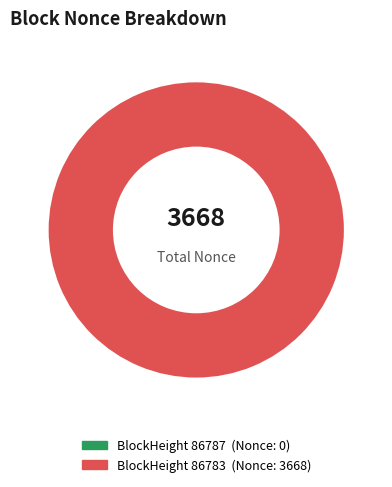

Does 86787 account for over 50% of the chart?

No